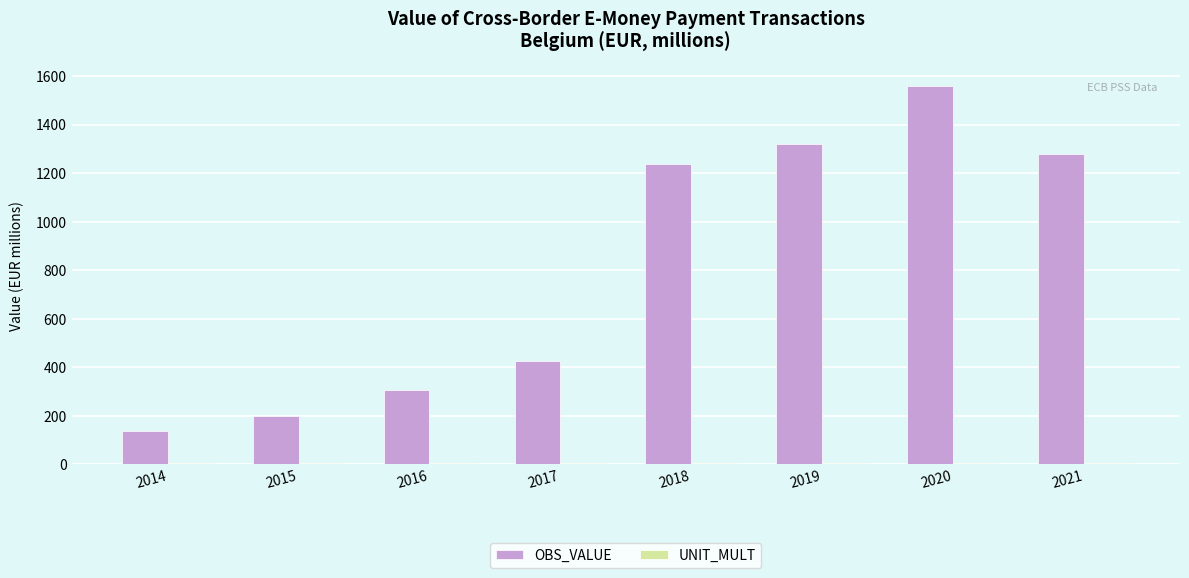

What is the difference between the highest and lowest values at 2018?

1230.8